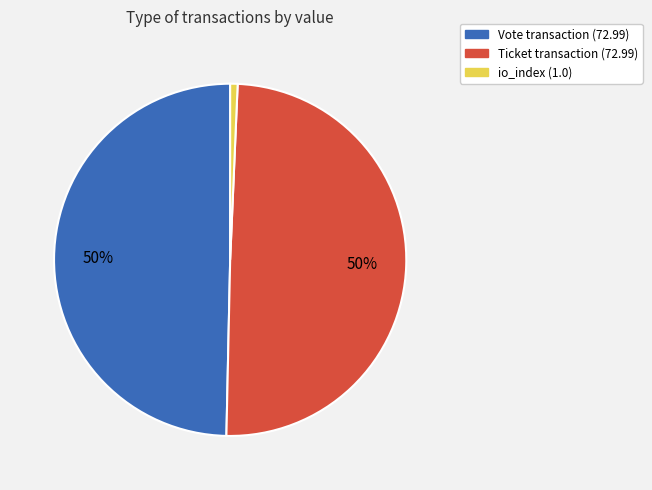

Which category has the smallest portion of the pie?

io_index